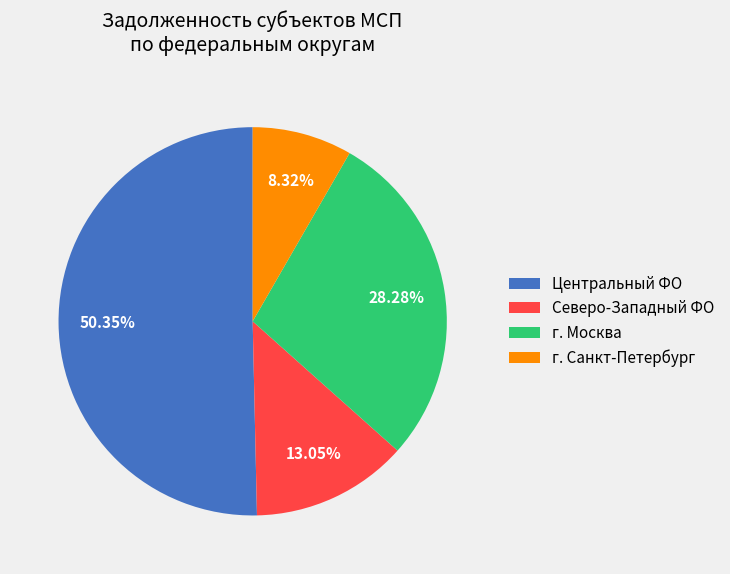

How many slices are in this pie chart?

4